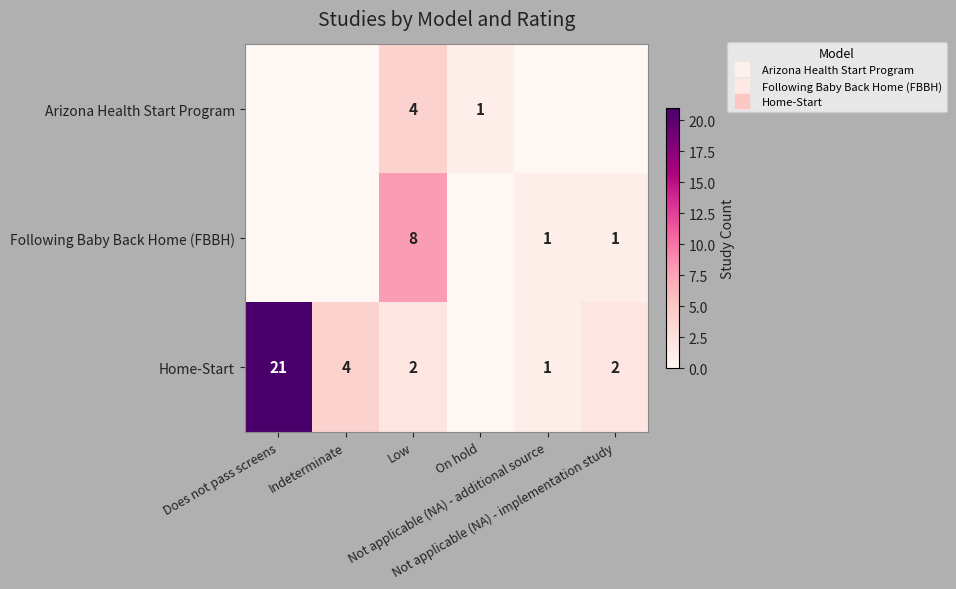

Which category has the lowest value in the Following Baby Back Home (FBBH) series?

Does not pass screens